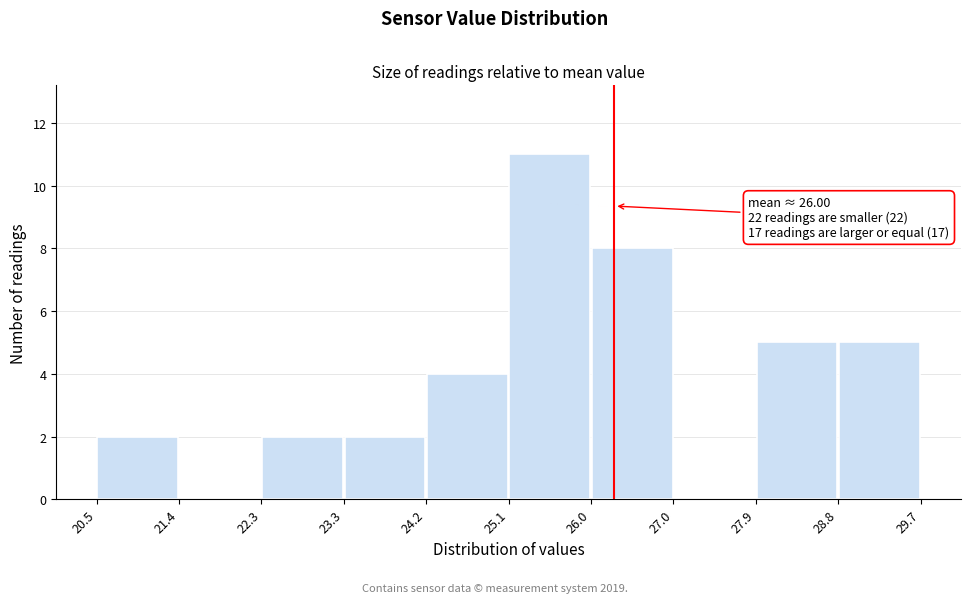

Which range on the x-axis has the tallest bar?

25.1 to 26.0